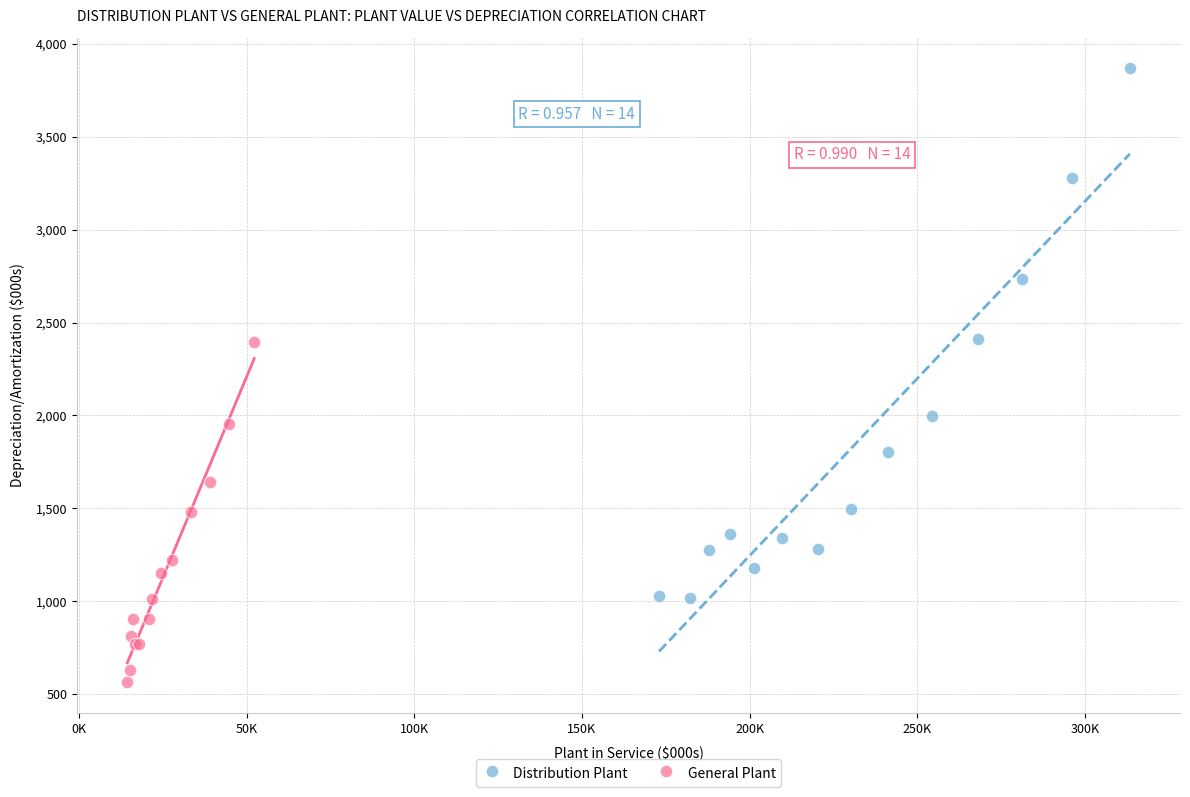

Which series reaches the minimum Y coordinate?

General Plant